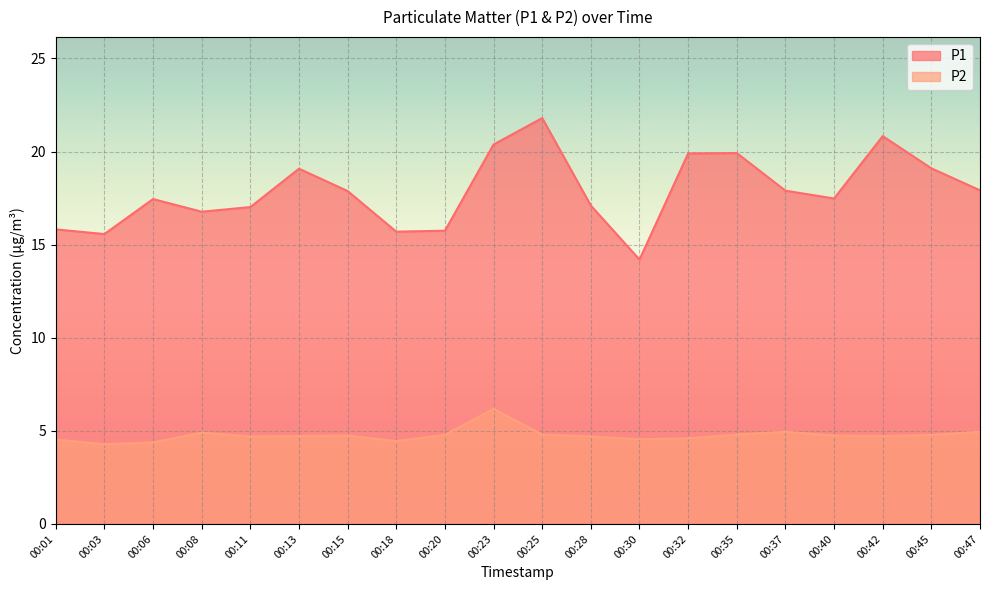

Which series has the largest total across all categories?

P1